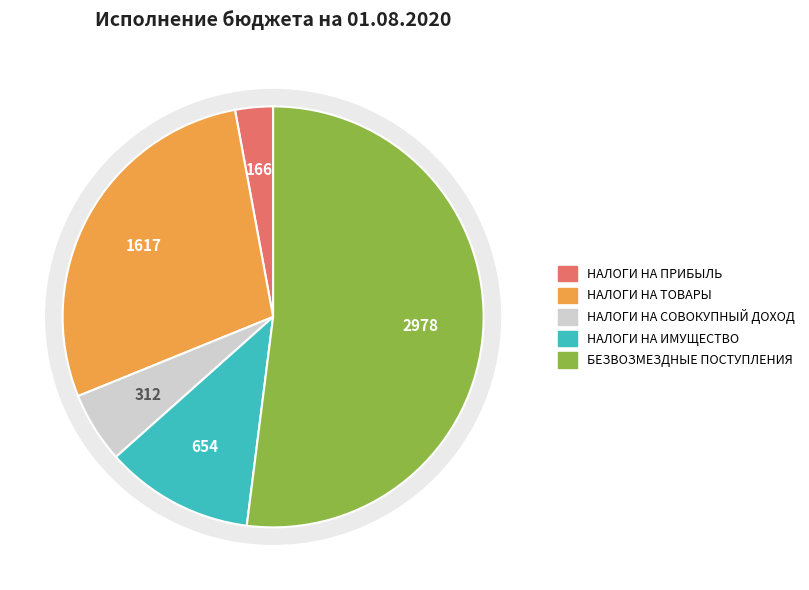

To the nearest percent, what is the difference between the НАЛОГИ НА ИМУЩЕСТВО and НАЛОГИ НА ПРИБЫЛЬ, ДОХОДЫ slice percentages?

9%